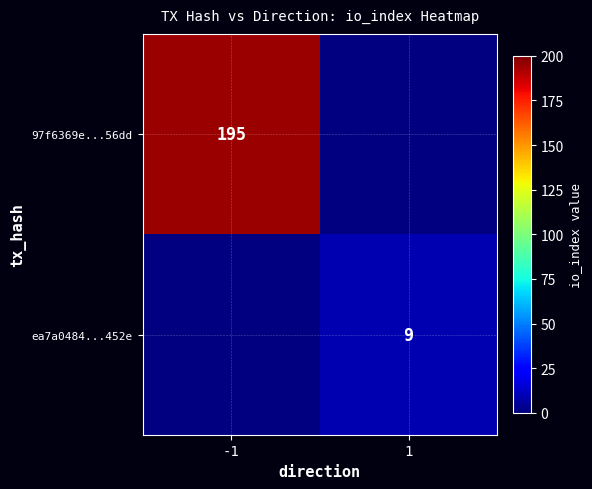

True or false: ea7a0484...452e has a value of 13 at 1.

False